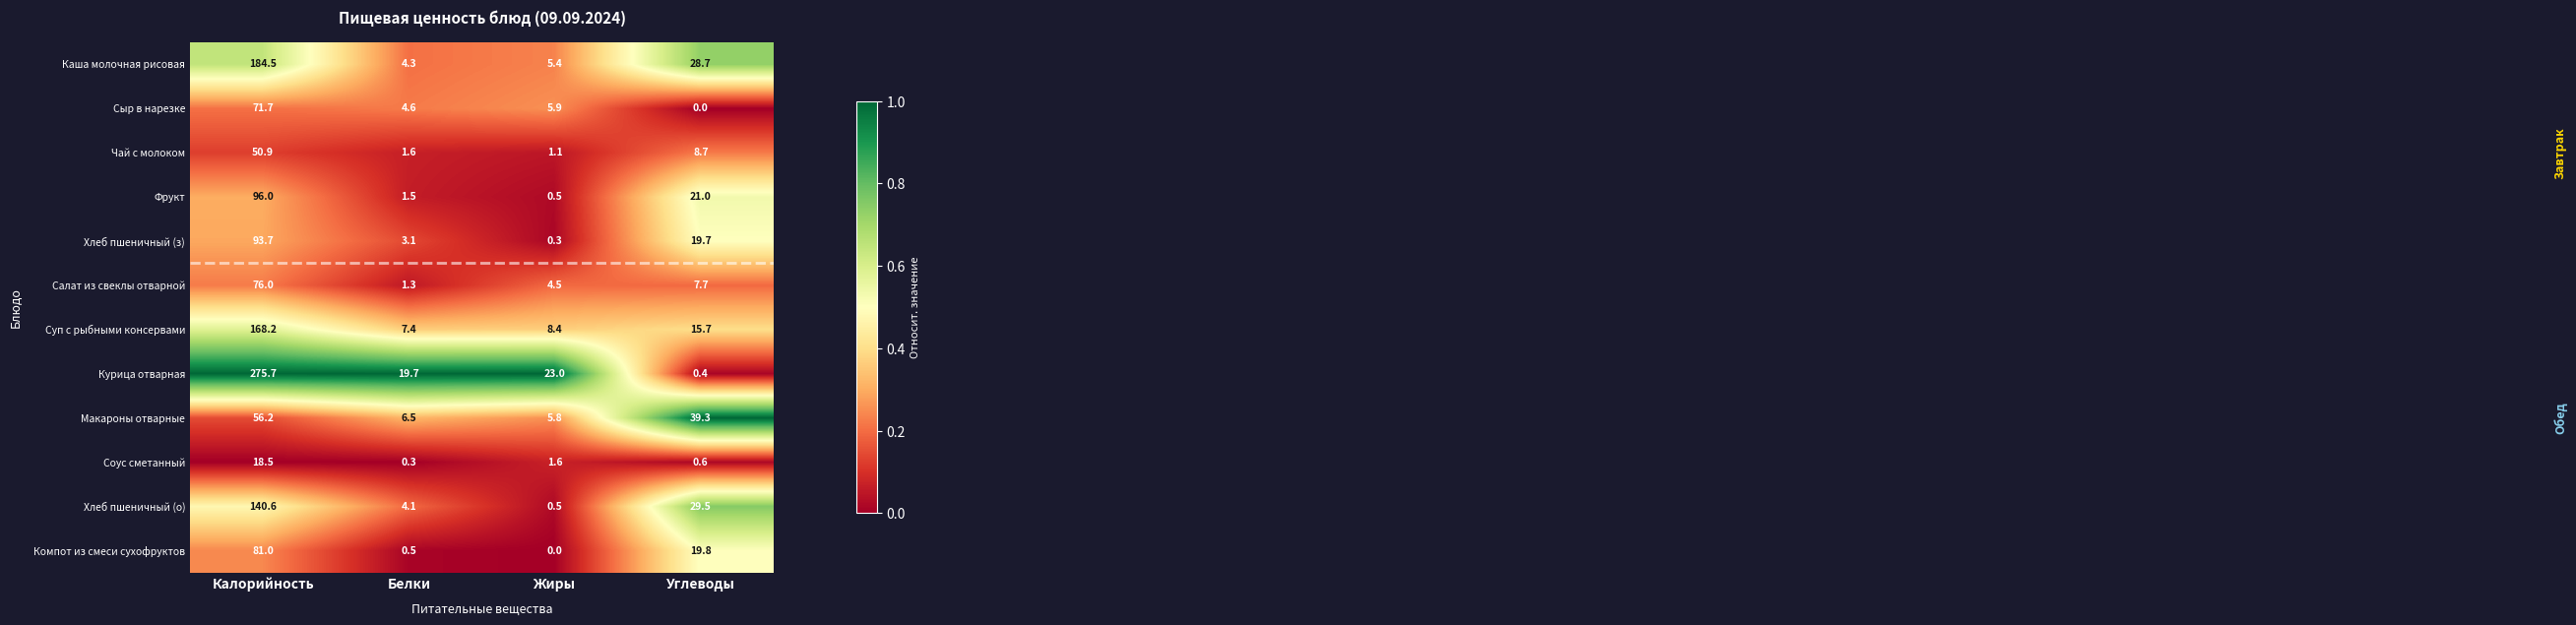

What is the difference between the maximum and minimum values in the Хлеб пшеничный (о) series?

140.1